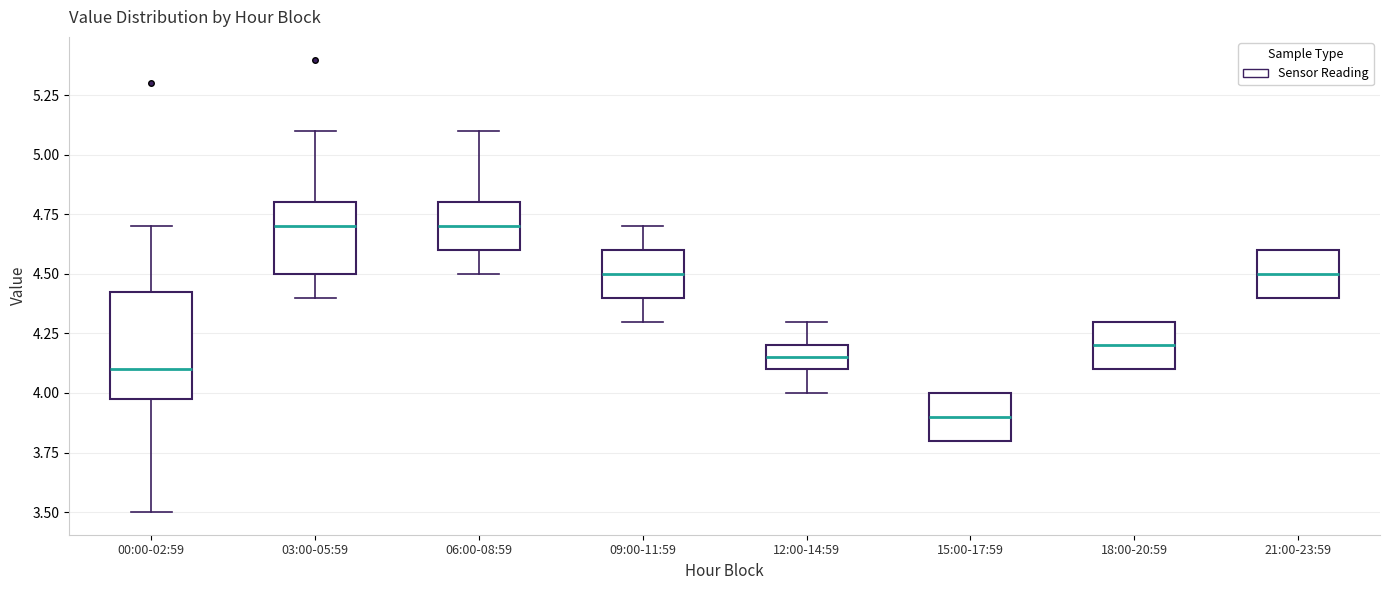

Reading left to right, read every box against the y-axis: the position of its median line, the range the box covers, and the ends of its whiskers. The values are not printed on the chart, so give them approximately, as read against the axis.

00:00-02:59: median 4.10, box 4.00 to 4.45, whiskers 3.50 to 4.70
03:00-05:59: median 4.70, box 4.50 to 4.80, whiskers 4.40 to 5.10
06:00-08:59: median 4.70, box 4.60 to 4.80, whiskers 4.50 to 5.10
09:00-11:59: median 4.50, box 4.40 to 4.60, whiskers 4.30 to 4.70
12:00-14:59: median 4.15, box 4.10 to 4.20, whiskers 4.00 to 4.30
15:00-17:59: median 3.90, box 3.80 to 4.00, whiskers 3.80 to 4.00
18:00-20:59: median 4.20, box 4.10 to 4.30, whiskers 4.10 to 4.30
21:00-23:59: median 4.50, box 4.40 to 4.60, whiskers 4.40 to 4.60